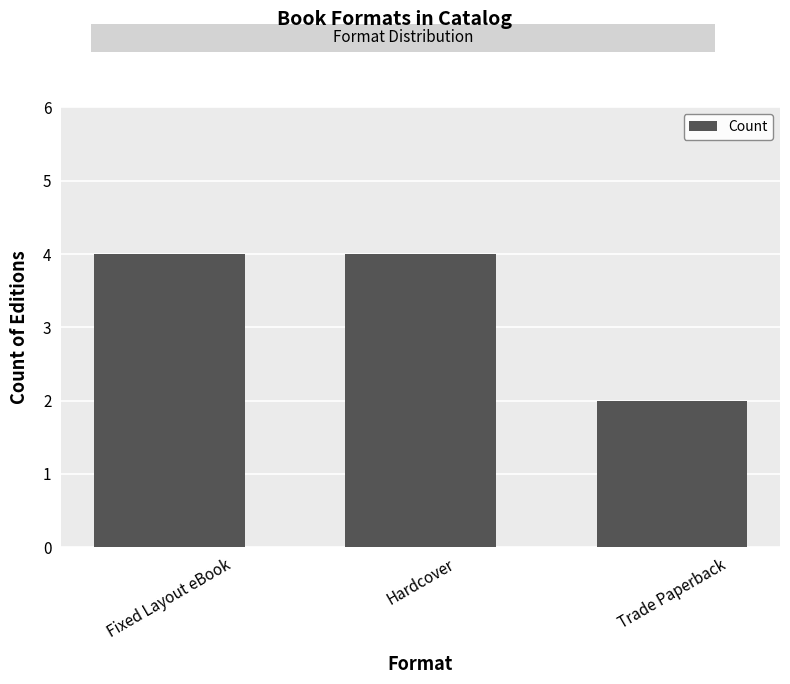

Which has a higher value, Trade Paperback or Hardcover?

Hardcover